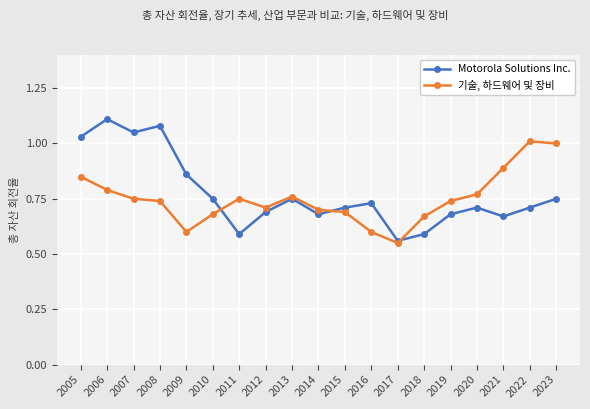

Rank the series by their average value, from lowest to highest.

기술, 하드웨어 및 장비, Motorola Solutions Inc.